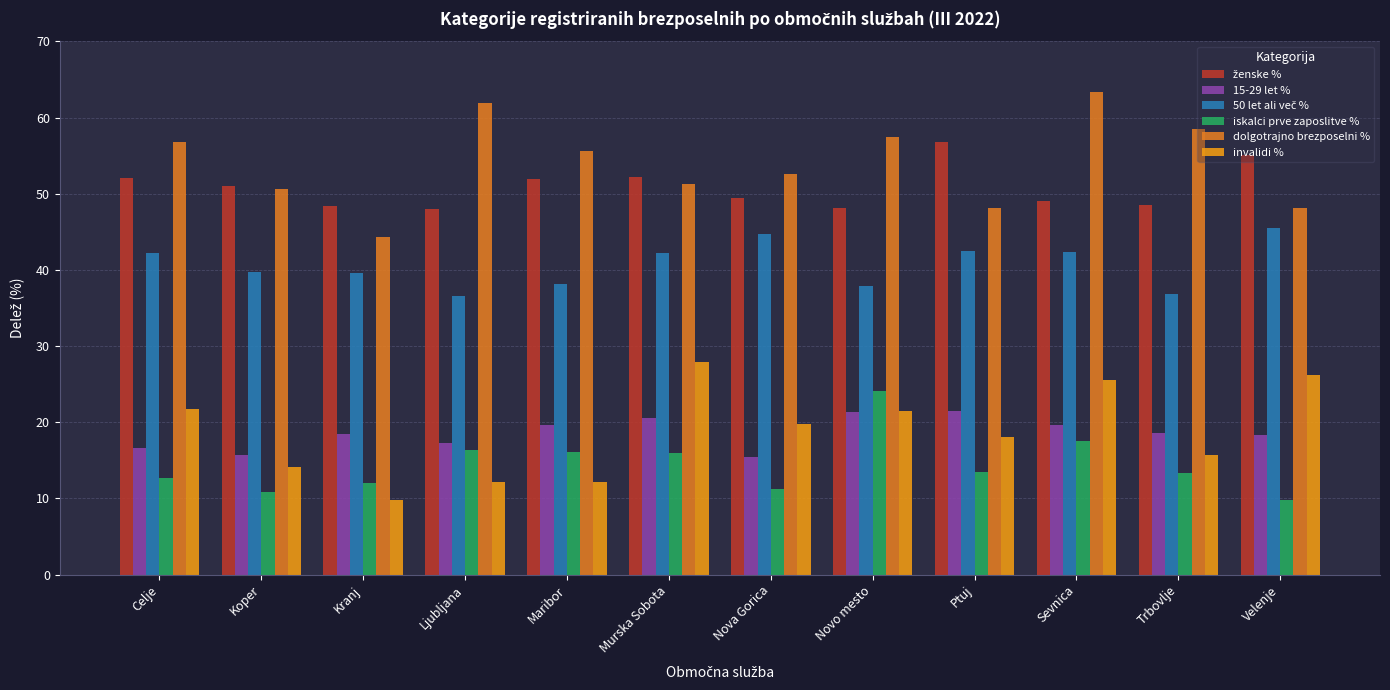

Is it true that dolgotrajno brezposelni % equals 57.5 at Novo mesto?

True